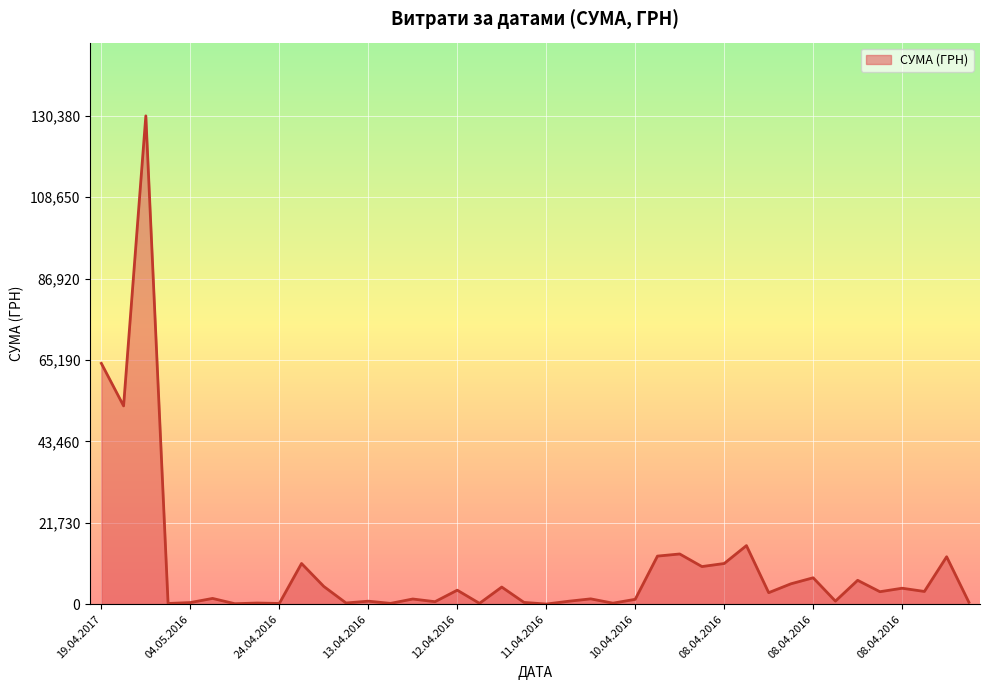

What is the maximum value shown in the chart?

130379.7